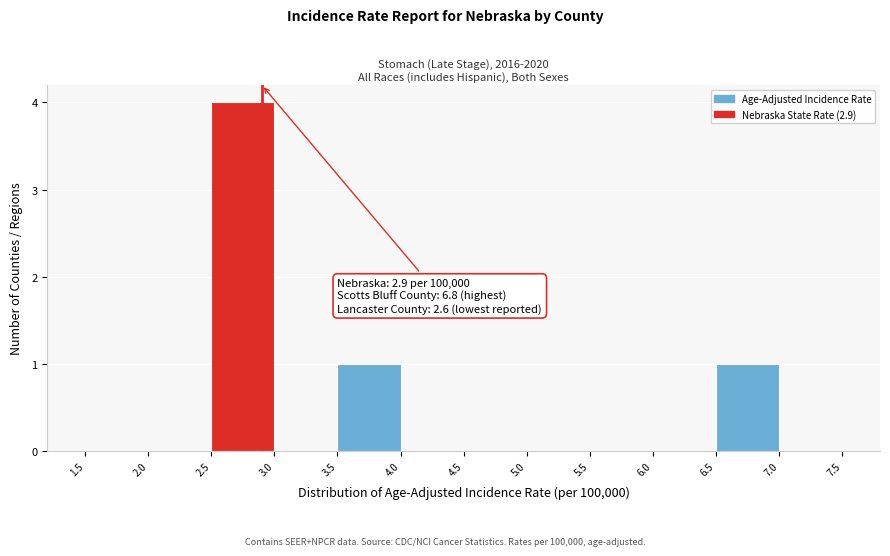

Over which range of the x-axis is the bar tallest?

2.5 to 3.0